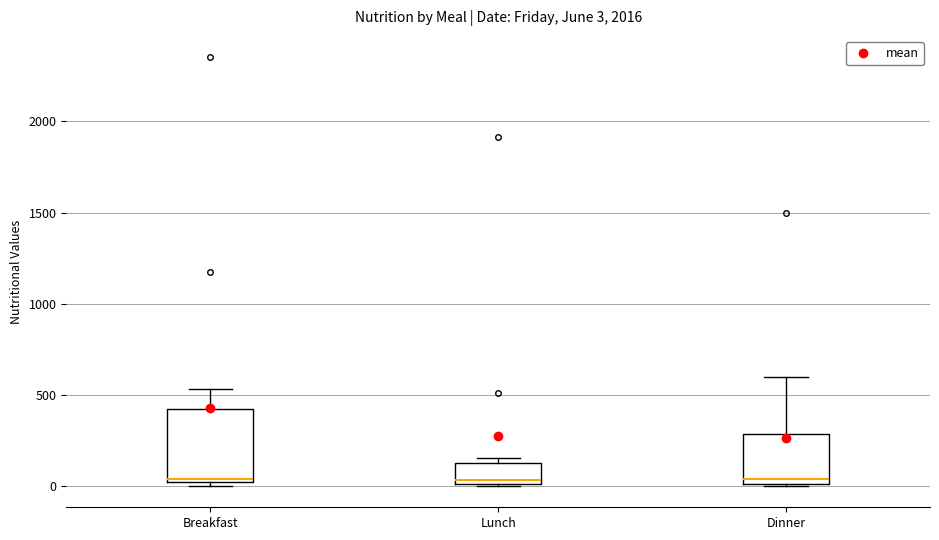

Comparing the boxes themselves (not the whiskers), which one is the tallest?

Breakfast